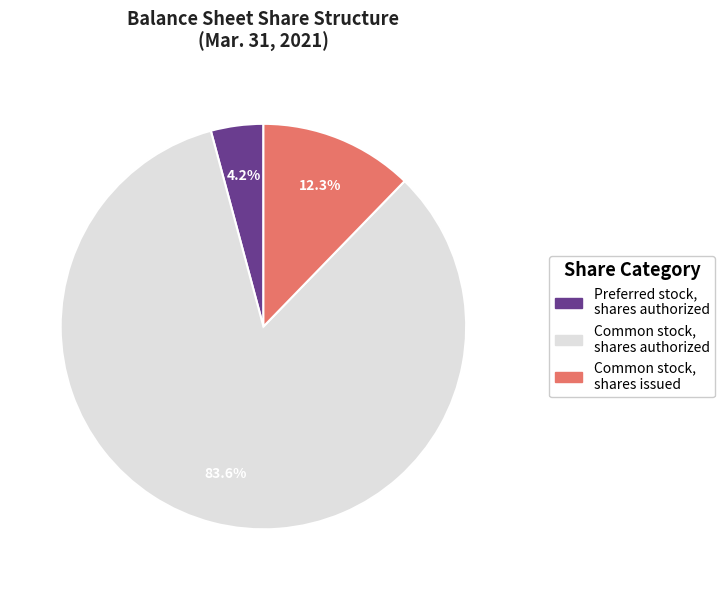

Approximately how many times larger is the value at Preferred stock, shares authorized compared to Common stock, shares issued?

0.3